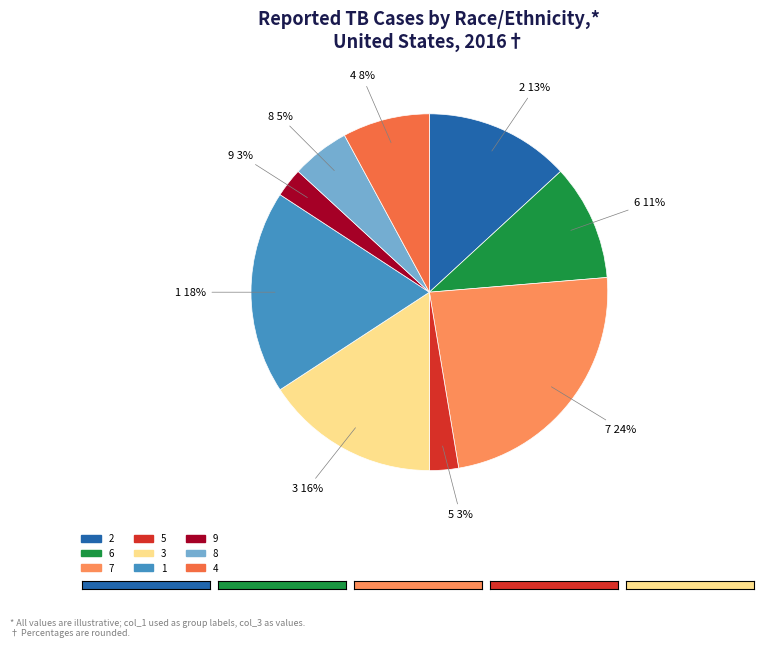

Which category has the smallest portion of the pie?

9